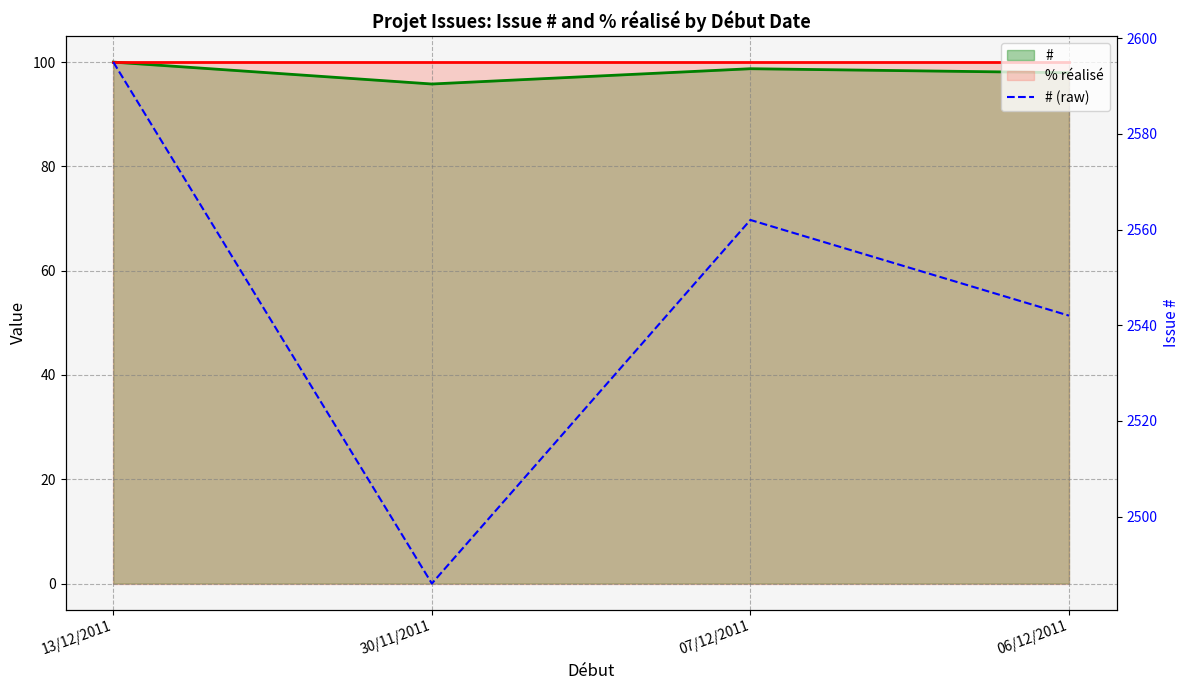

What is the difference between the values at 07/12/2011 and 06/12/2011?

20